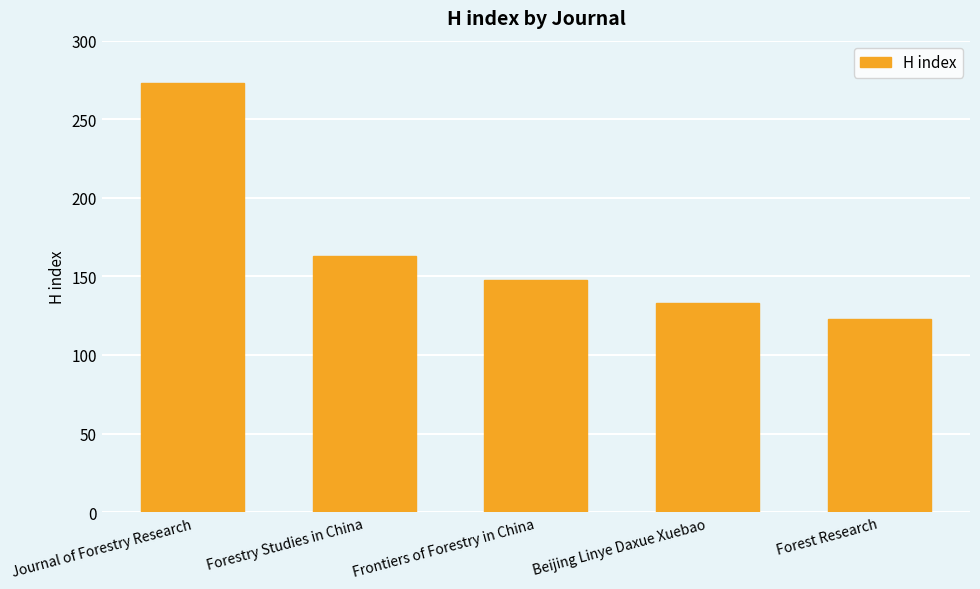

Rank the categories by value from highest to lowest.

Journal of Forestry Research, Forestry Studies in China, Frontiers of Forestry in China, Beijing Linye Daxue Xuebao, Forest Research